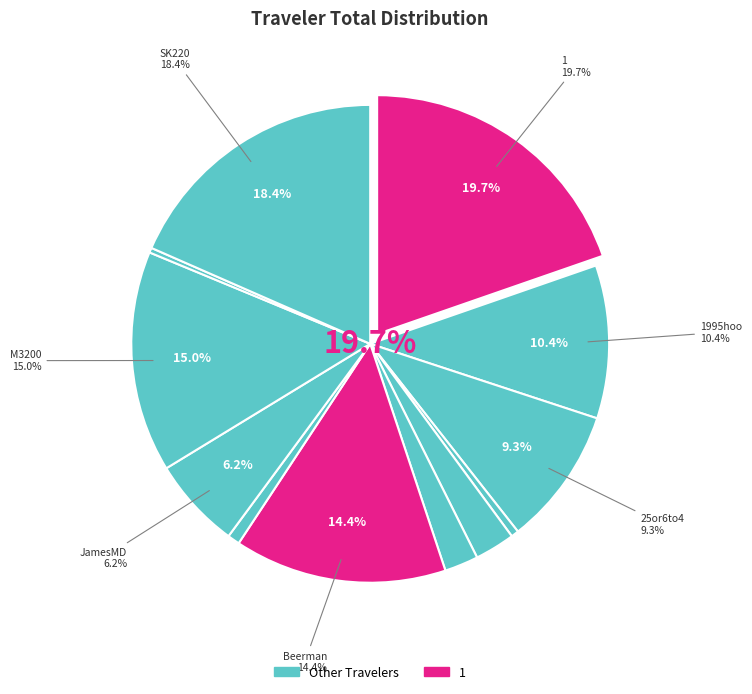

True or false: Based8 accounts for 1% of the total.

False